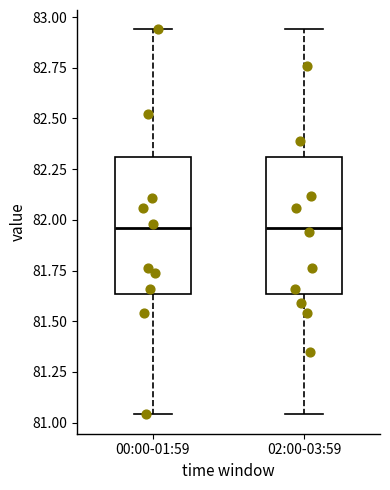

Reading left to right, transcribe this box plot: for each box, give where its median line is, the range the box spans, and where its two whiskers end, as read against the y-axis. The values are not printed on the chart, so give them approximately, as read against the axis.

00:00-01:59: median 81.95, box 81.65 to 82.30, whiskers 81.05 to 82.95
02:00-03:59: median 81.95, box 81.65 to 82.30, whiskers 81.05 to 82.95